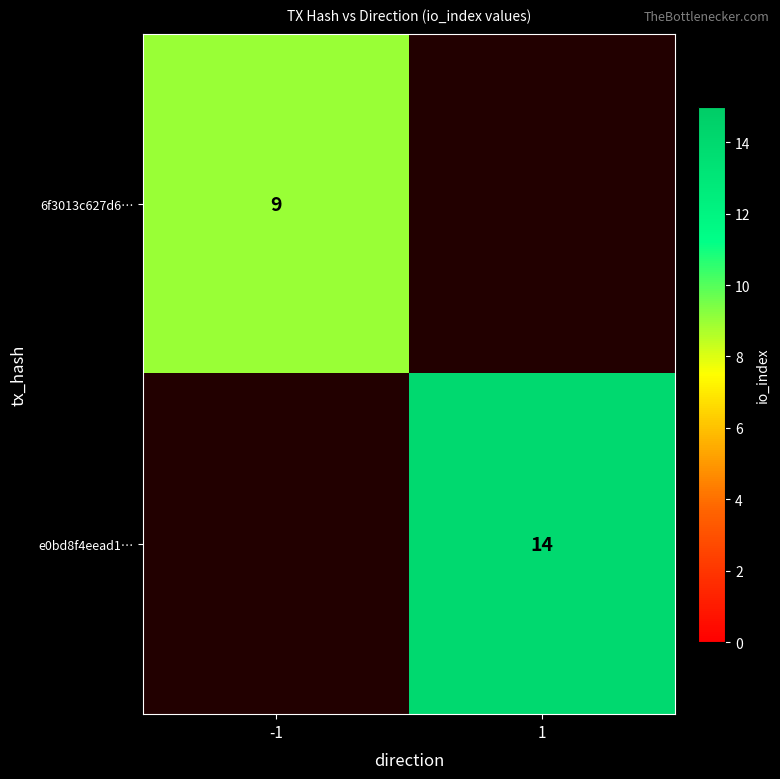

How many data points does each series have?

2